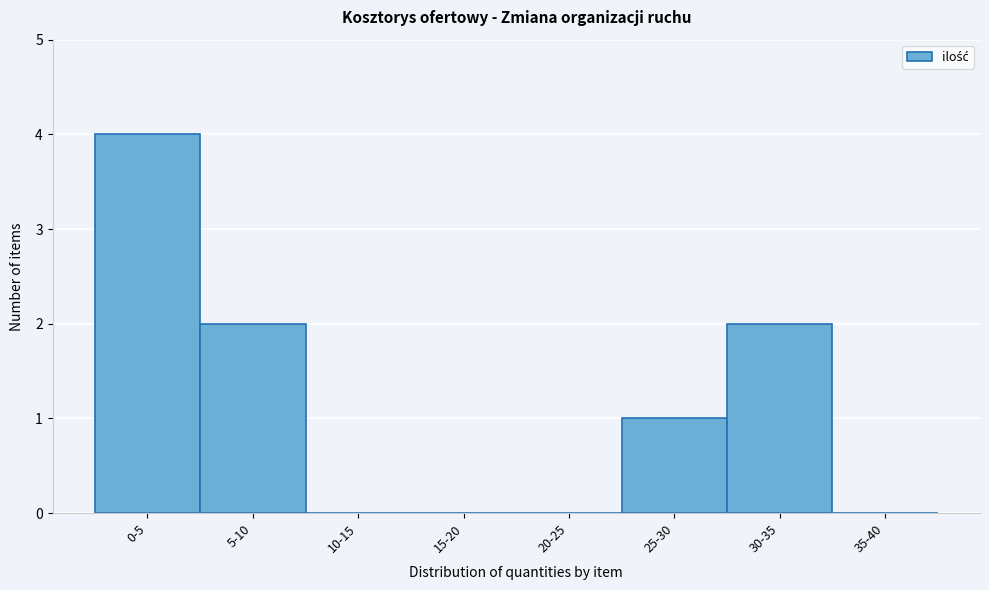

Reading left to right, transcribe all the data shown in this chart.

0-5=4	5-10=2	10-15=0	15-20=0	20-25=0	25-30=1	30-35=2	35-40=0